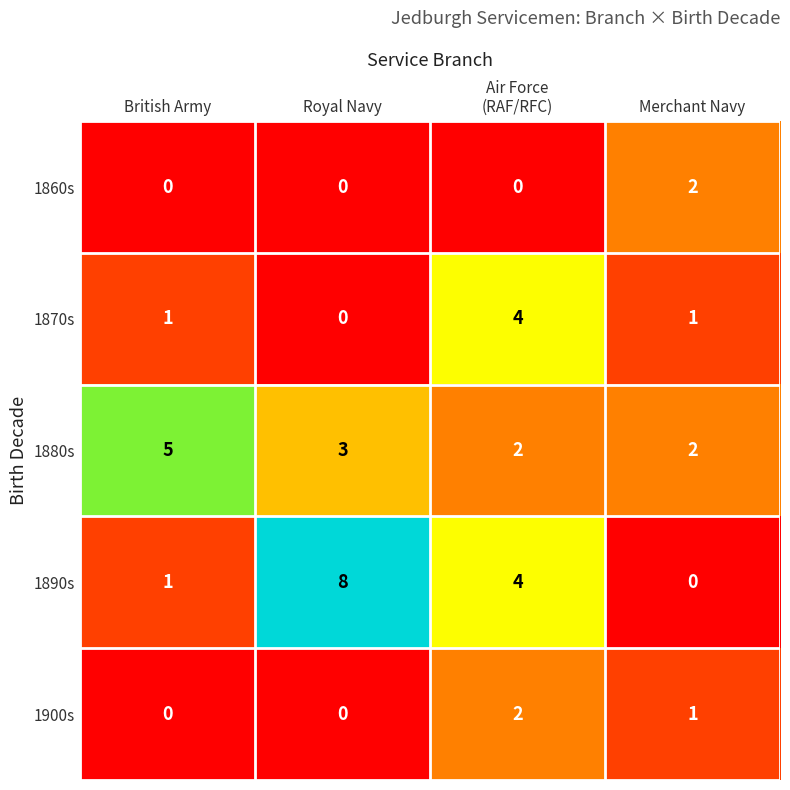

At which category is the sum across all series the highest?

Air Force
(RAF/RFC)